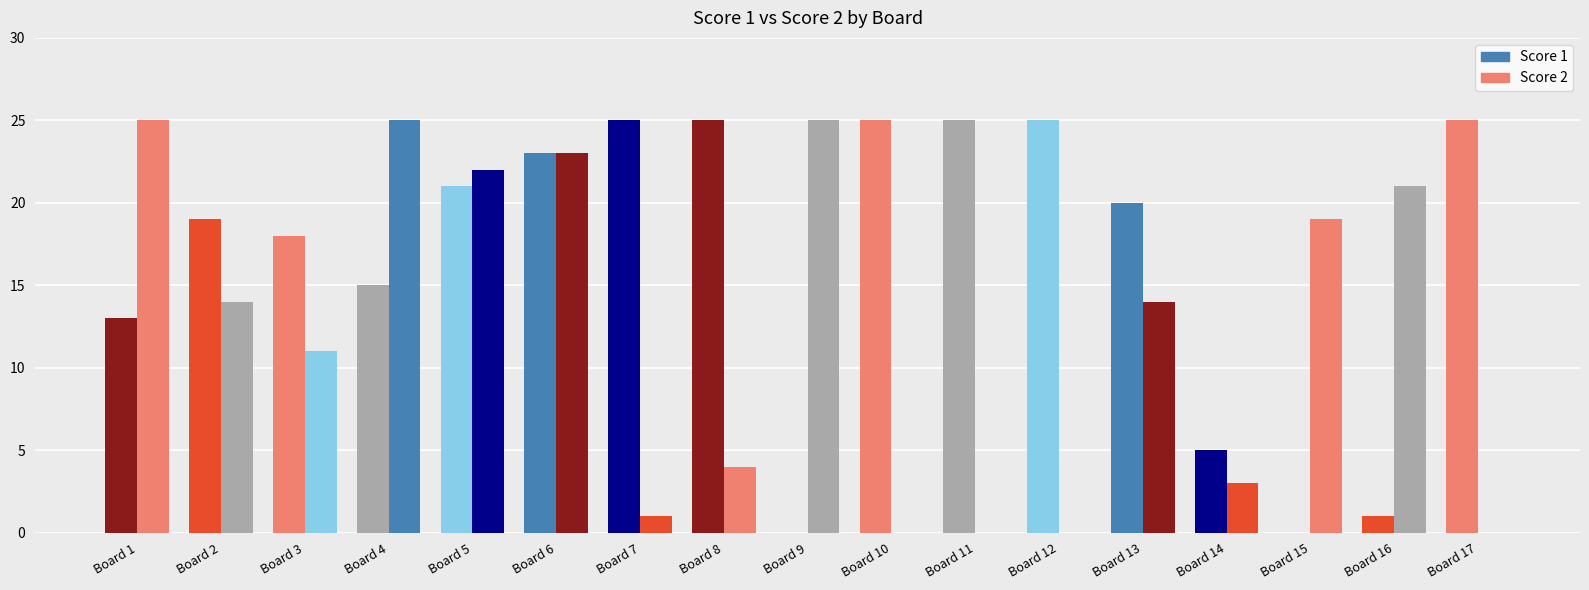

Which series changed the most between Board 5 and Board 17?

Score 2